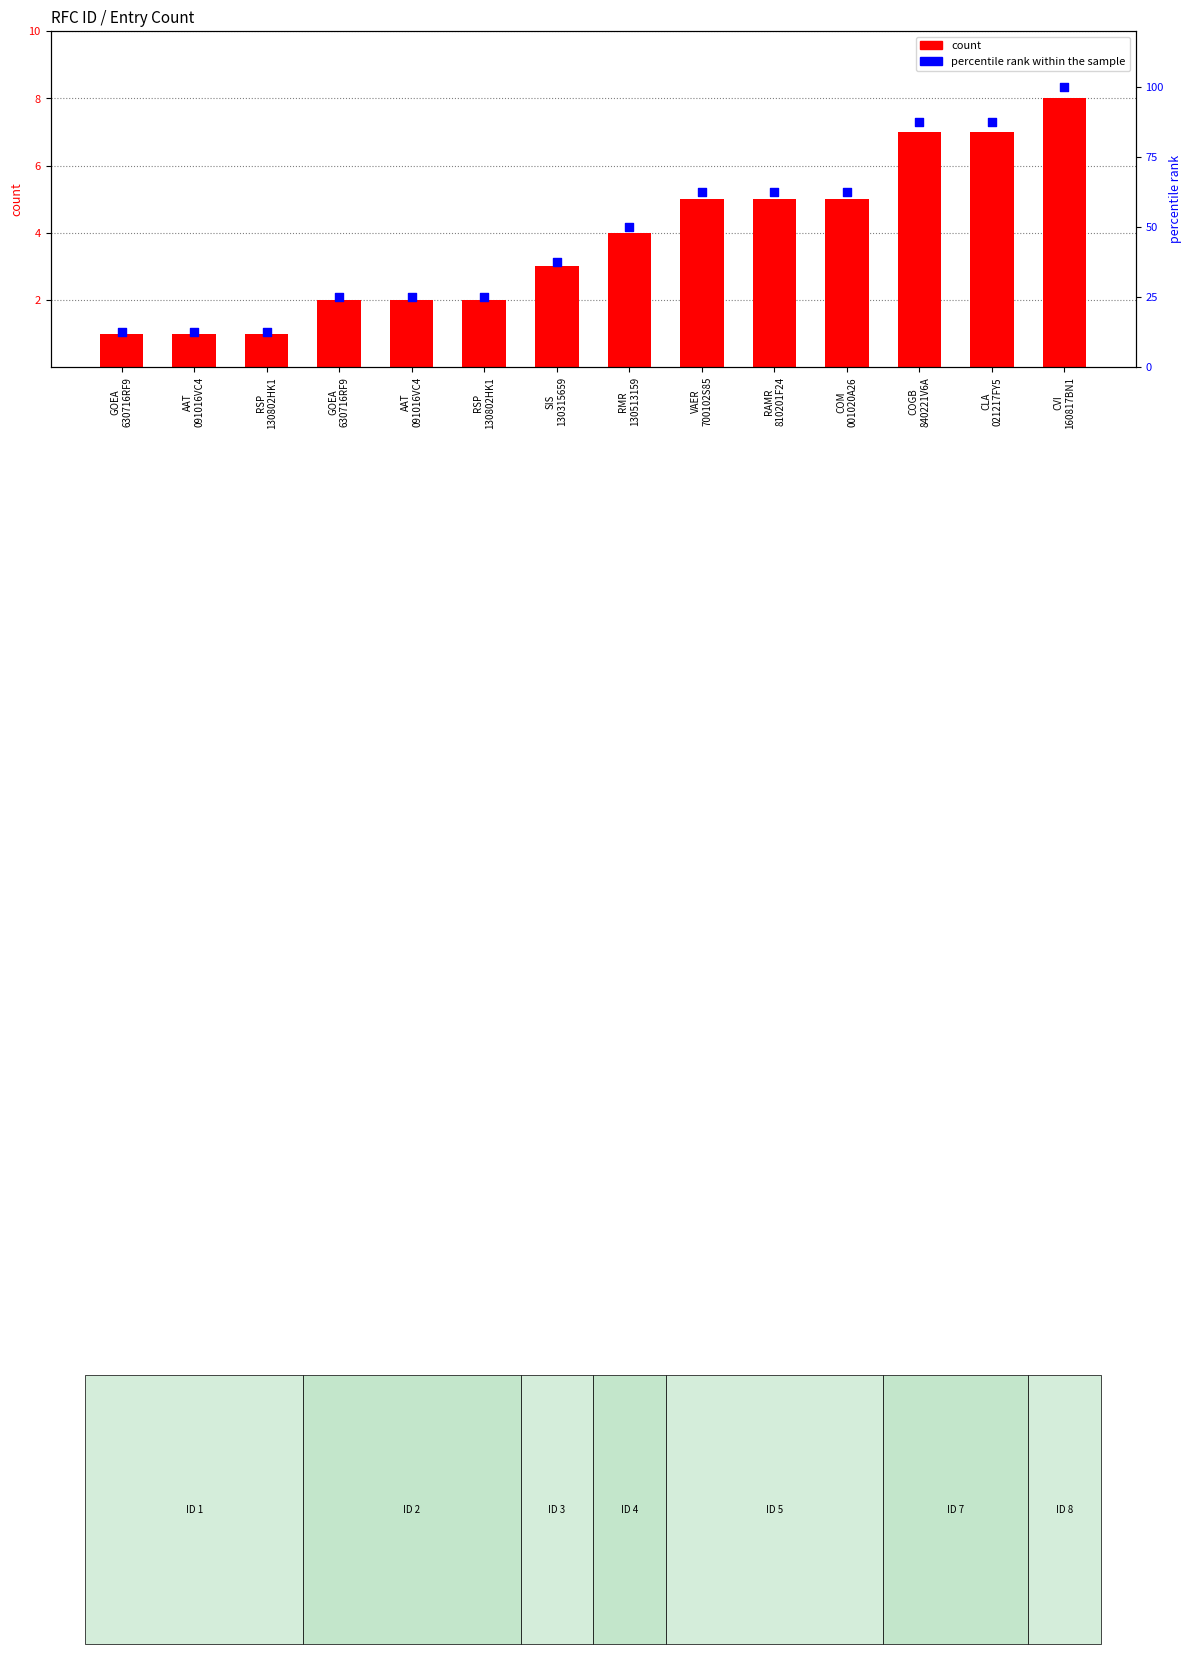

Which series reaches the minimum Y coordinate?

count